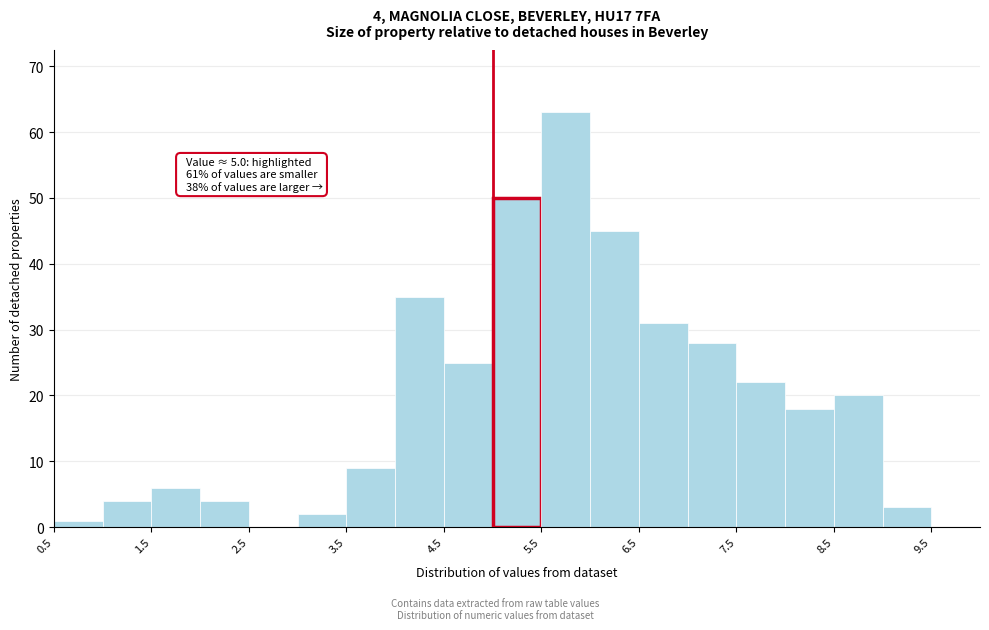

Which range on the x-axis has the tallest bar?

5.5 to 6.0